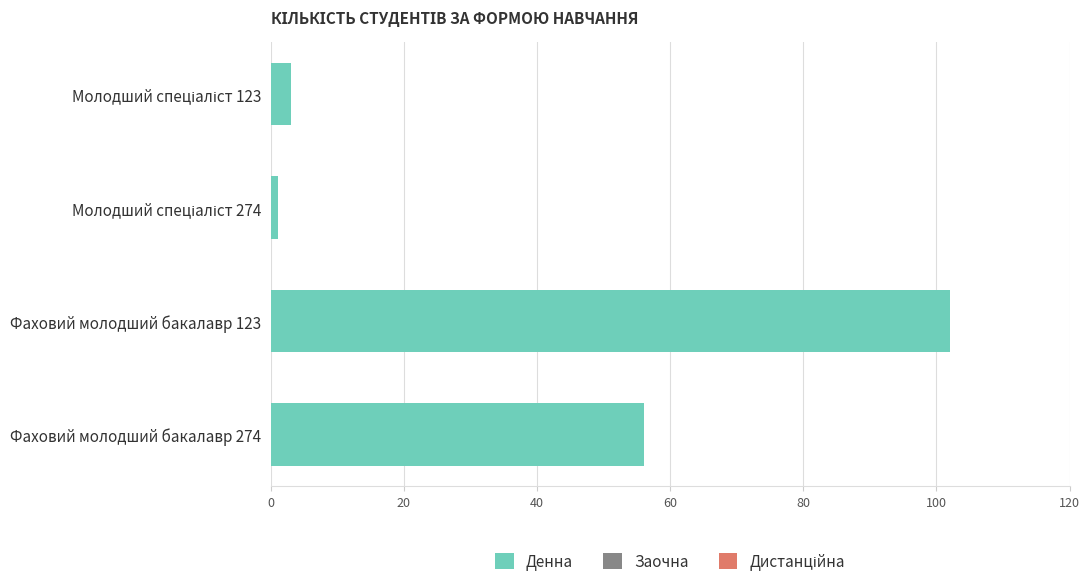

At which label is the value closest to 51?

Фаховий молодший бакалавр 274